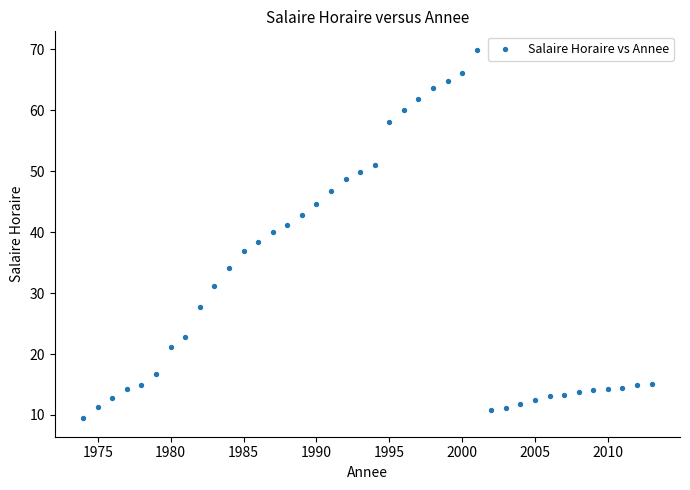

What is the range of X values (max minus min)?

39.0